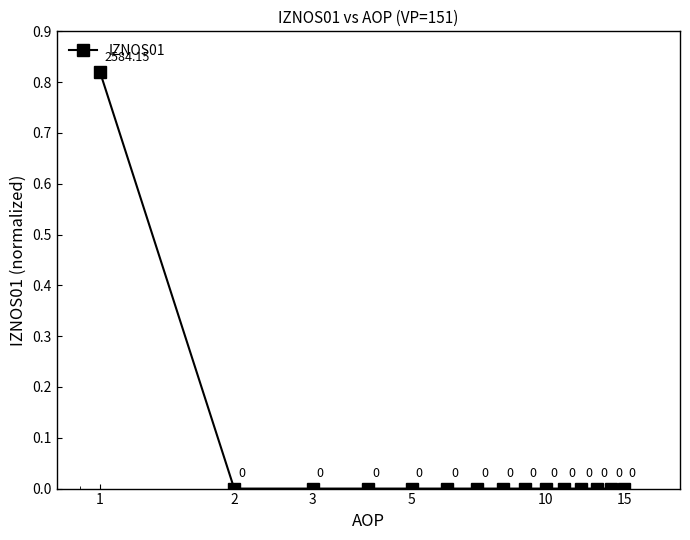

True or false: there are more than 0 points higher than both neighbors.

False